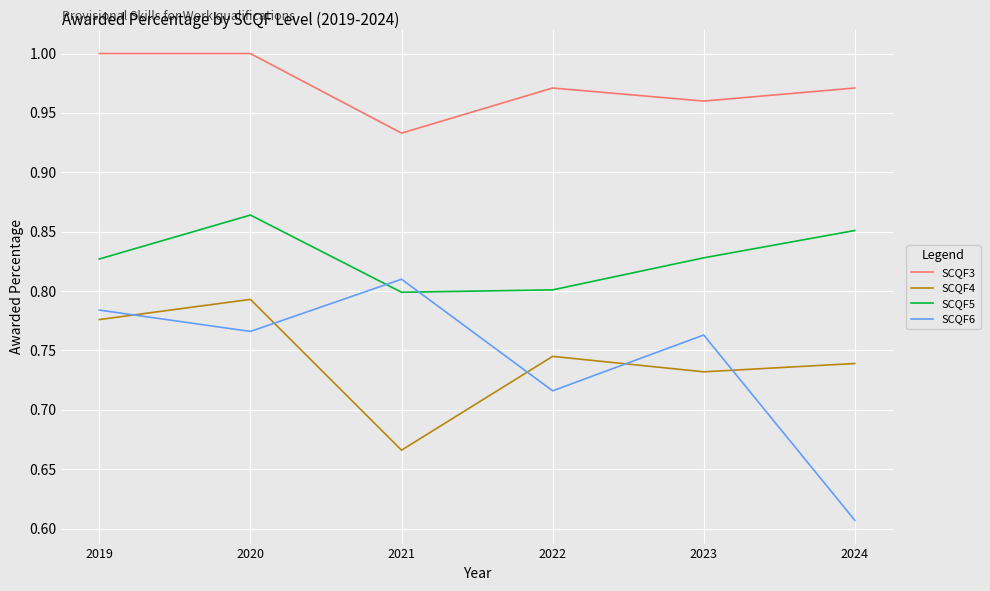

At which label does SCQF3 reach its minimum?

2021